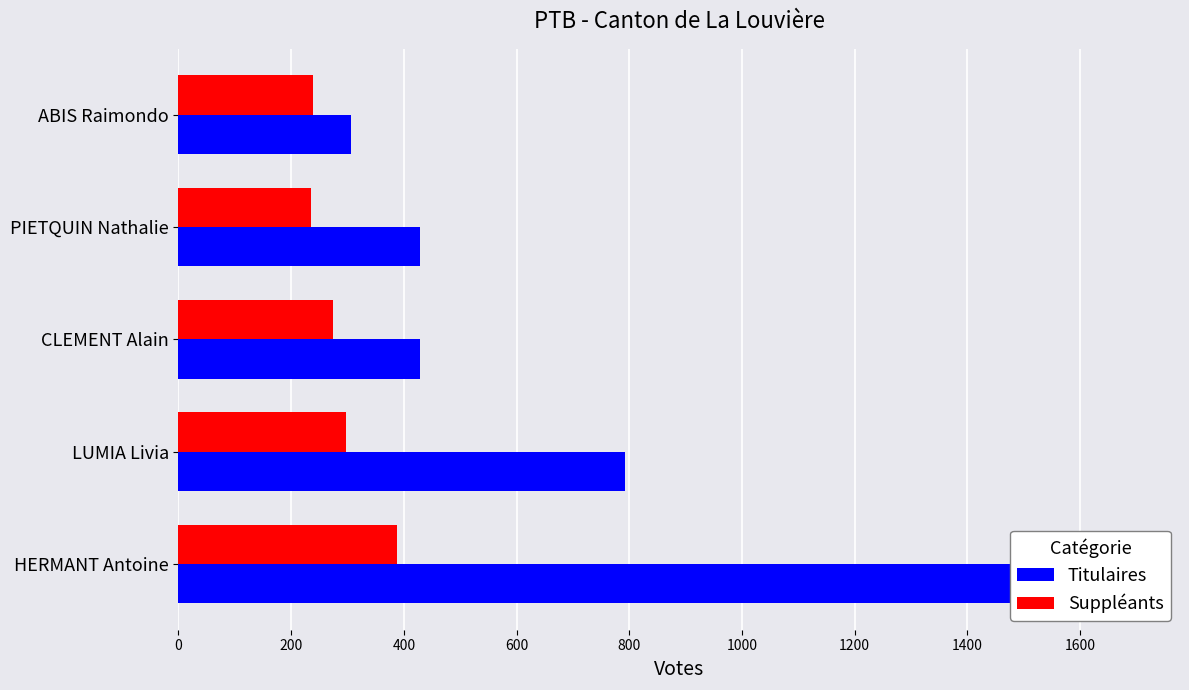

Reading left to right, what are all the values shown in this chart?

Titulaires: 1693	792	428	428	307
Suppléants: 388	298	275	235	238